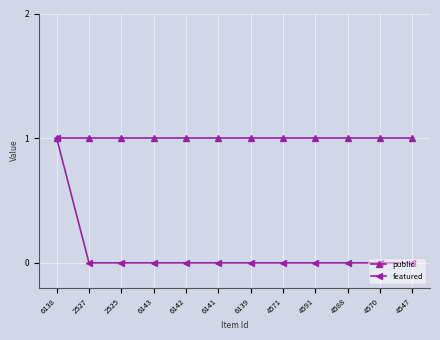

What is the lowest value of the public series?

1